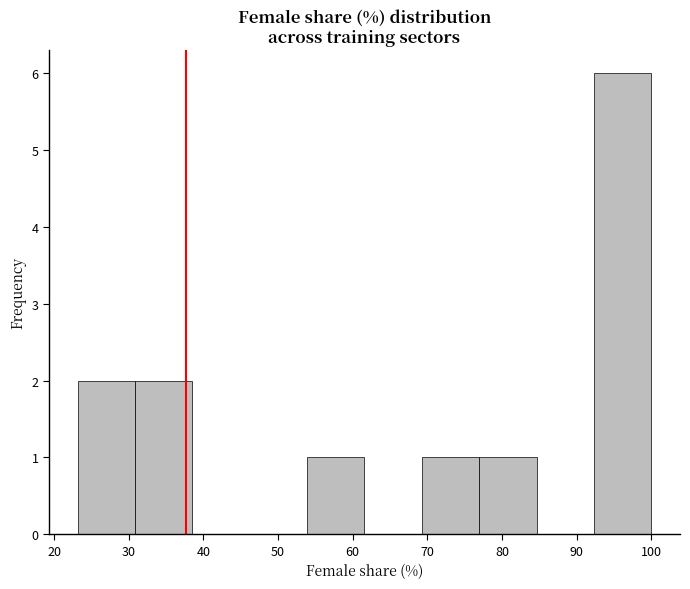

Over which range of the x-axis is the bar tallest?

92 to 100